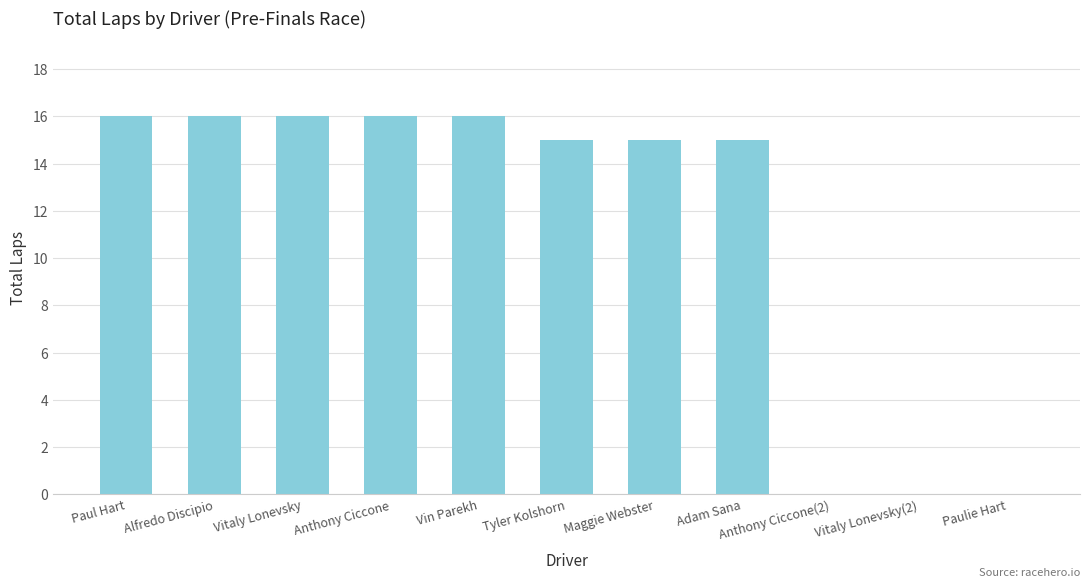

What is the change in value from Anthony Ciccone to Anthony Ciccone(2)?

-16